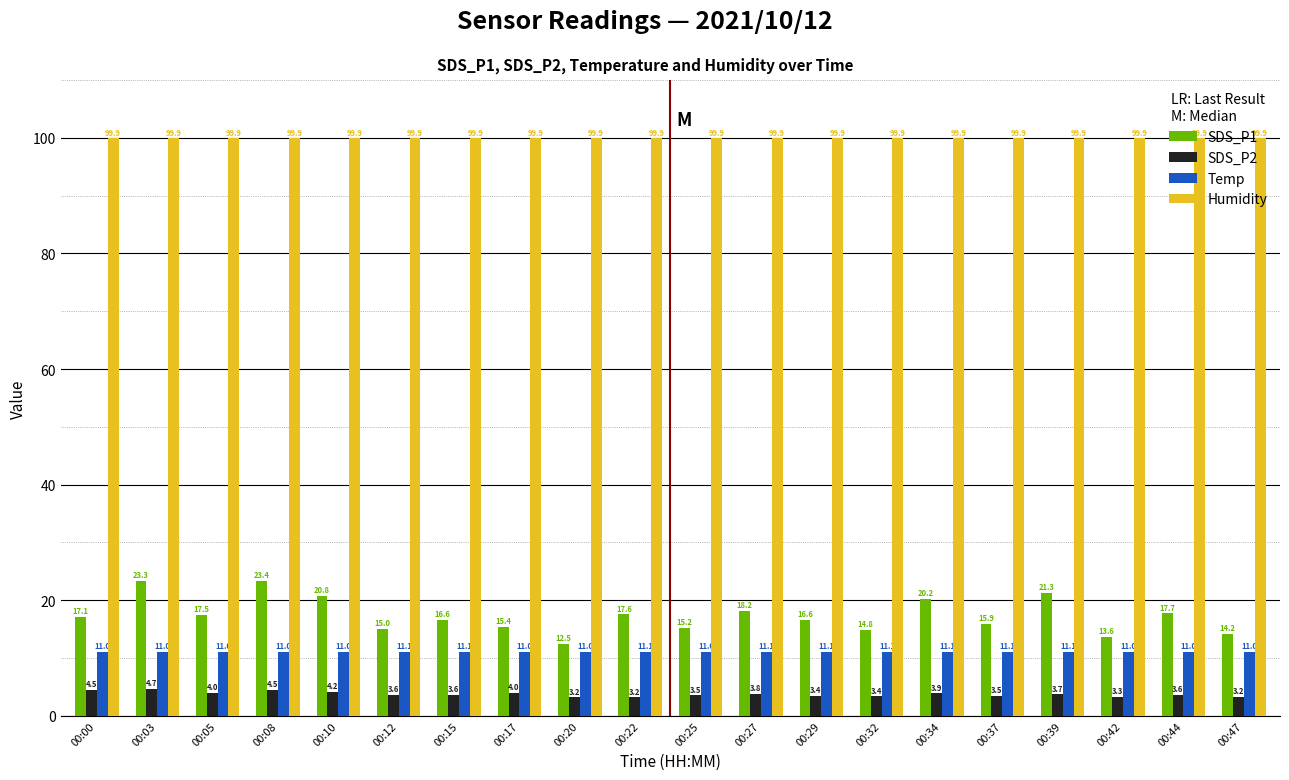

What is the sum of all Temp values?

220.9